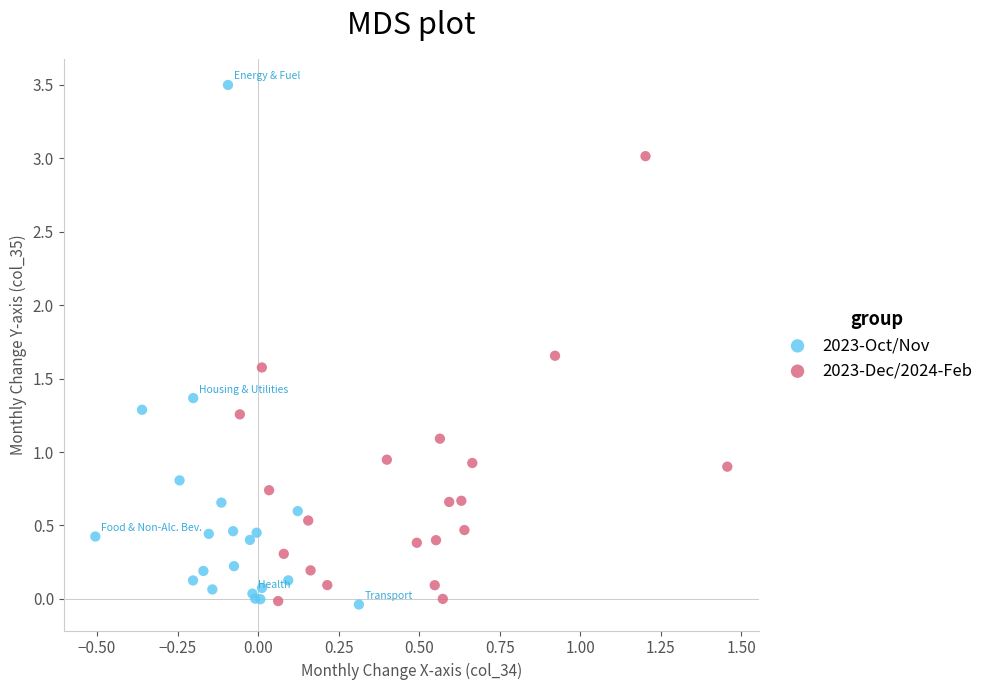

Which series has the widest spread of Y values?

2023-Oct/Nov